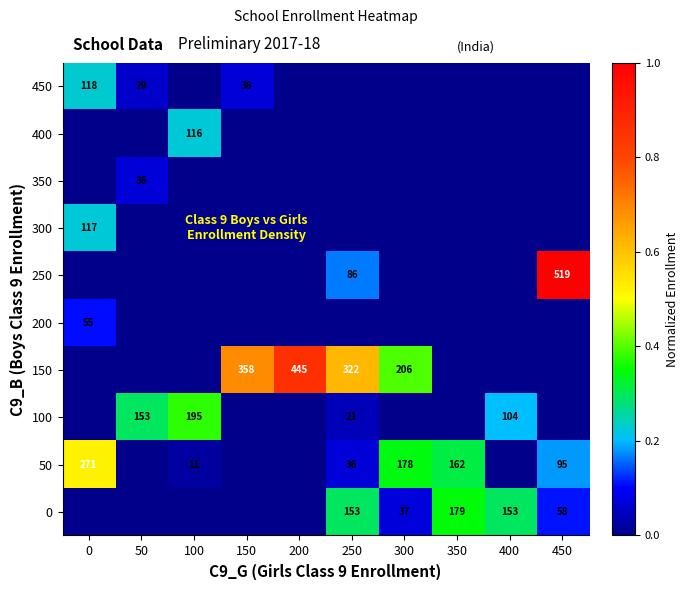

The 50 series shows 162 at 350. True or false?

True